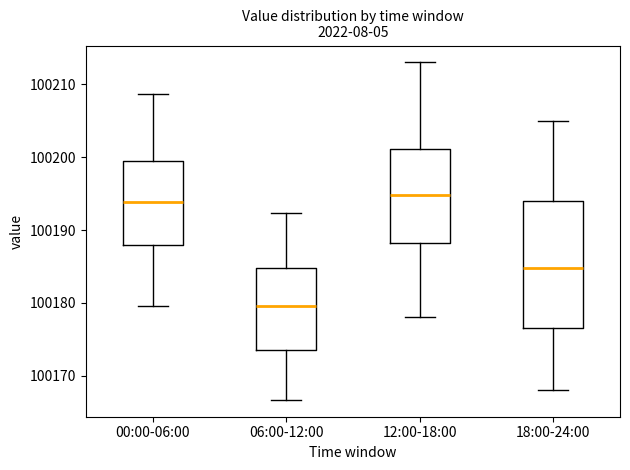

Reading left to right, transcribe this box plot: for each box, give where its median line is, the range the box spans, and where its two whiskers end, as read against the y-axis. The values are not printed on the chart, so give them approximately, as read against the axis.

00:00-06:00: median 100194, box 100188 to 100200, whiskers 100180 to 100209
06:00-12:00: median 100180, box 100174 to 100185, whiskers 100167 to 100192
12:00-18:00: median 100195, box 100188 to 100201, whiskers 100178 to 100213
18:00-24:00: median 100185, box 100177 to 100194, whiskers 100168 to 100205